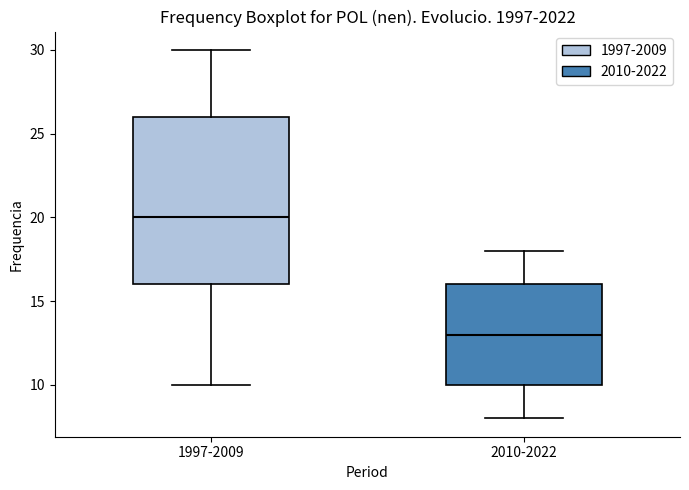

Where does the upper whisker of the box for 2010-2022 end on the y-axis? The values are not printed on the chart, so give them approximately, as read against the axis.

18